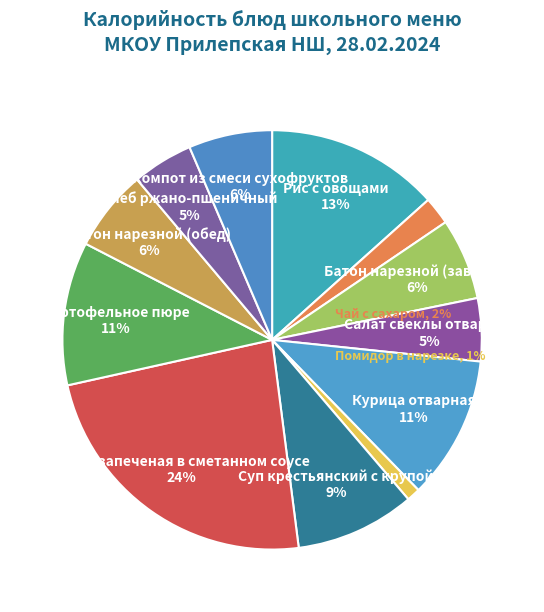

How many slices are in this pie chart?

12